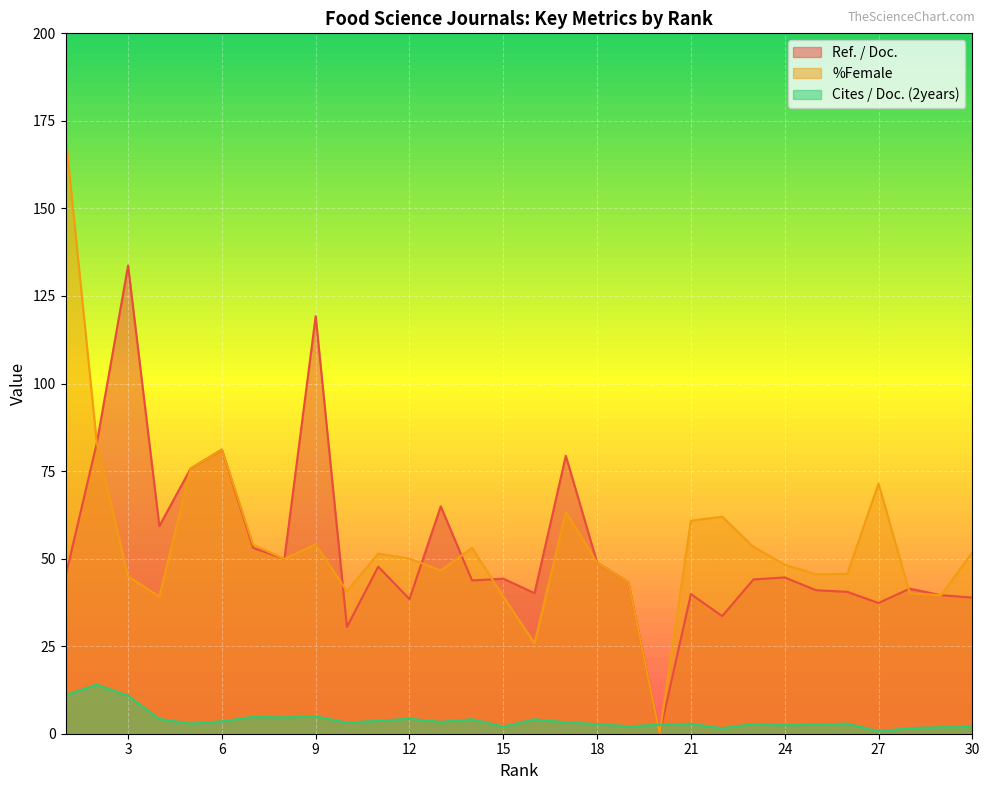

What is the value of the Cites / Doc. (2years) point at the 26th from the left?

2.9